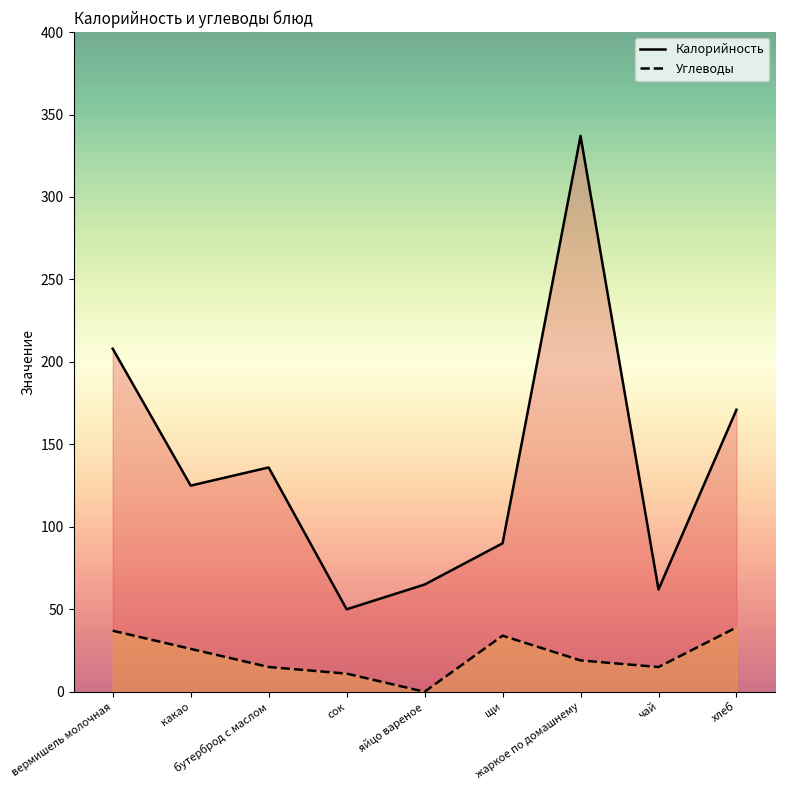

True or false: Калорийность and Углеводы intersect in this chart.

False